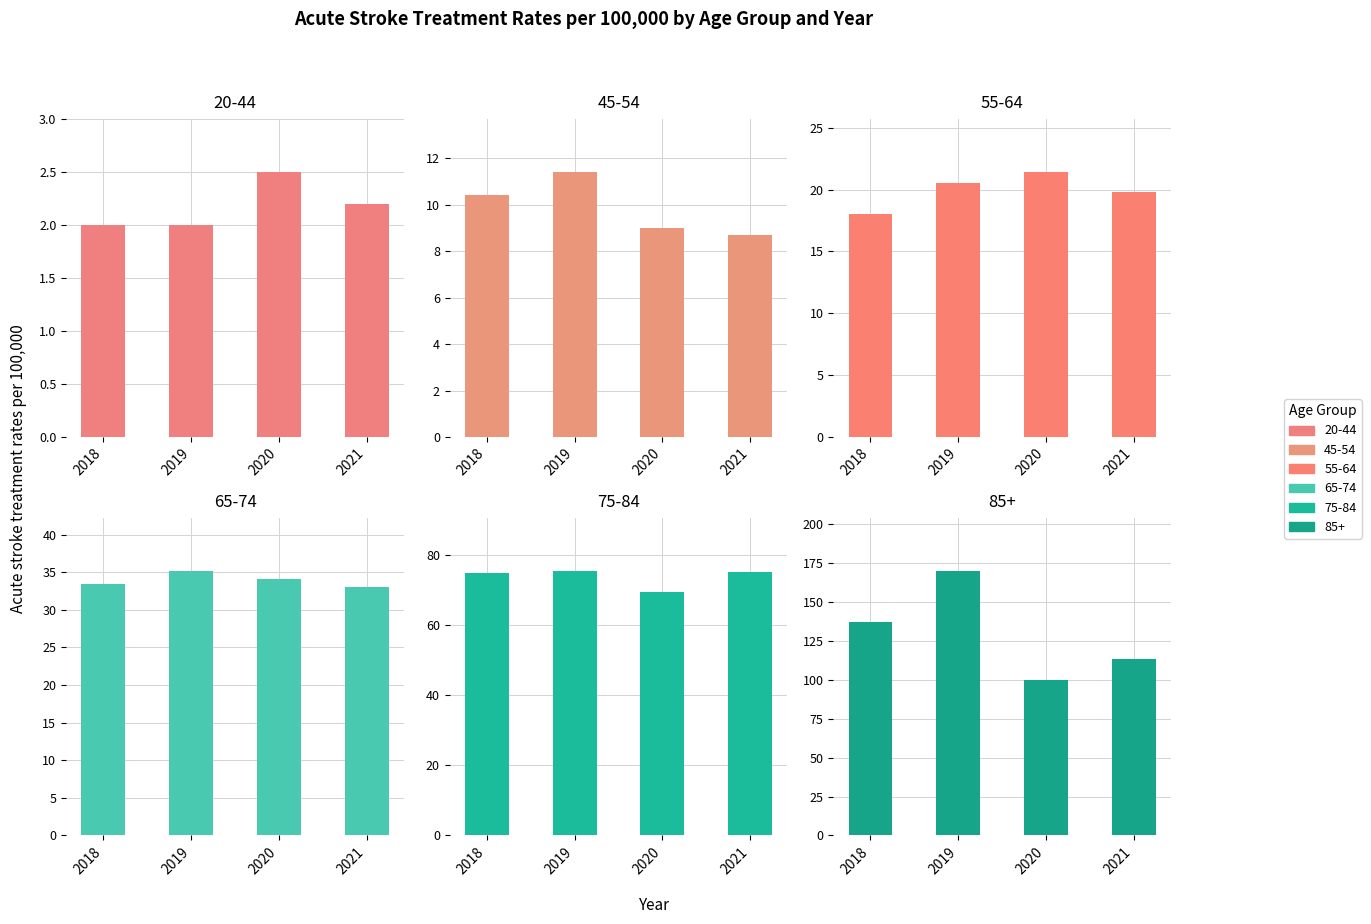

How many series are shown in this chart?

6